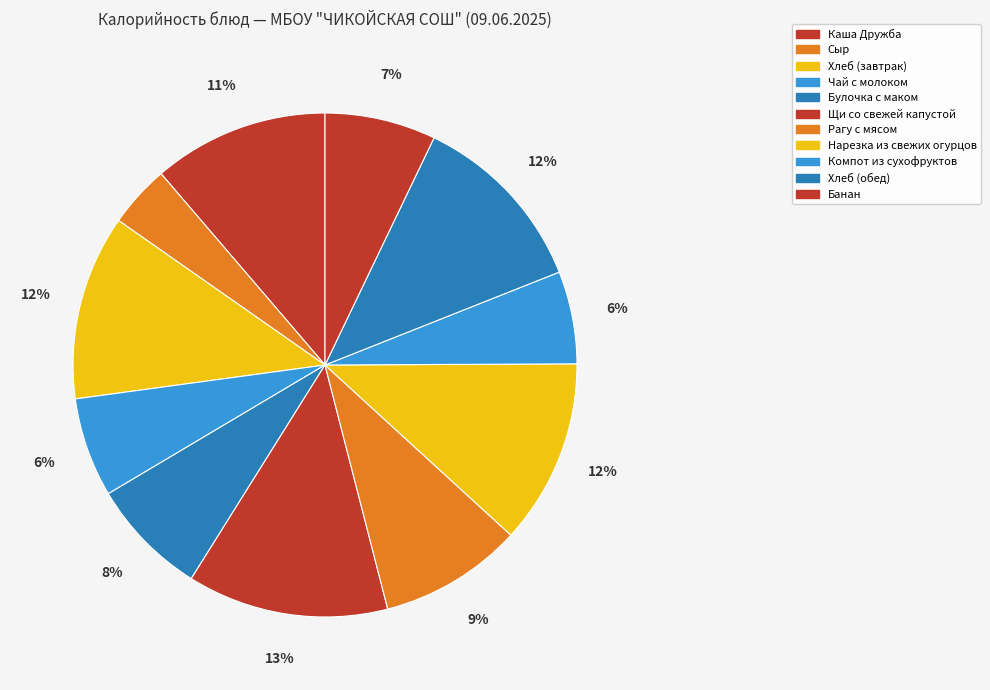

To the nearest percent, what percentage of the pie is Каша Дружба?

11%